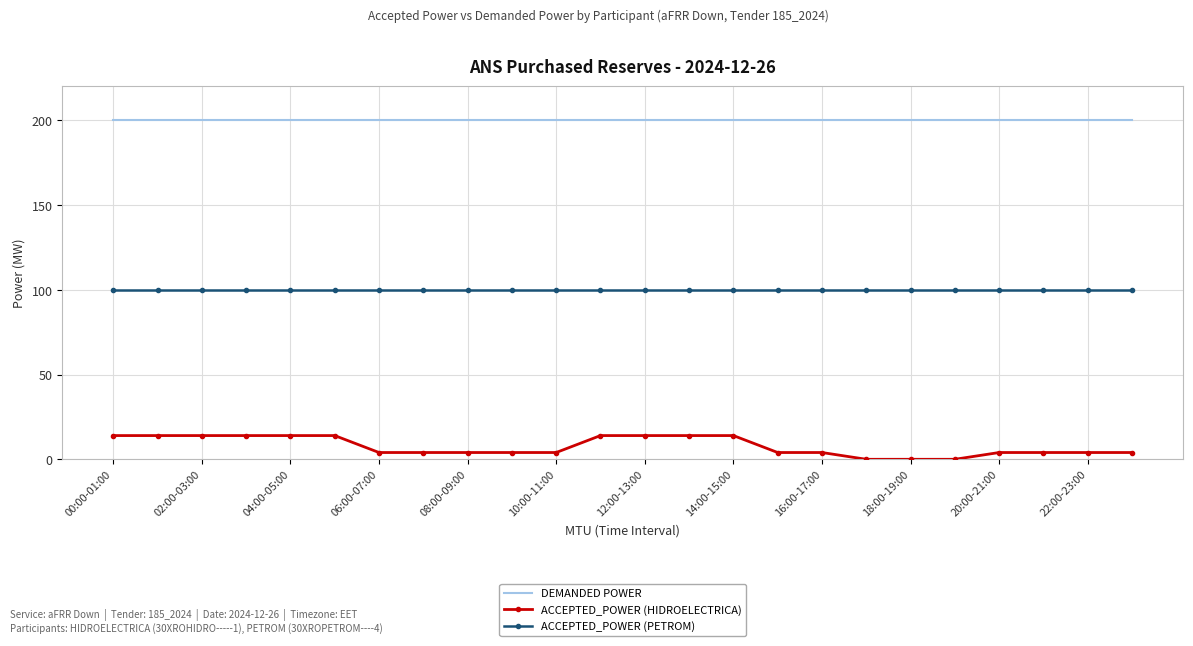

What is the minimum value for DEMANDED POWER?

200